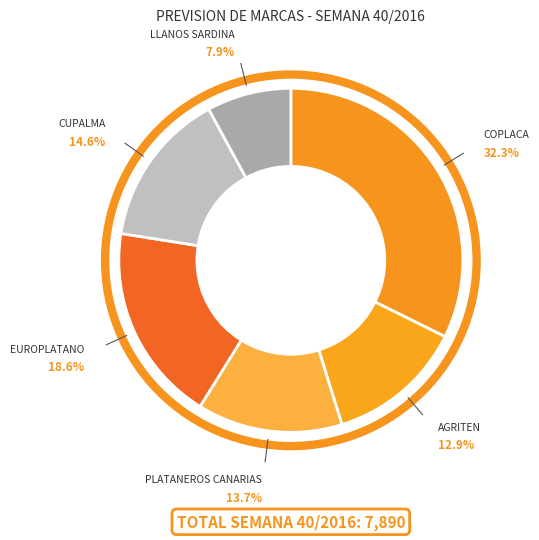

How much of the chart is everything except CUPALMA?

85.4%